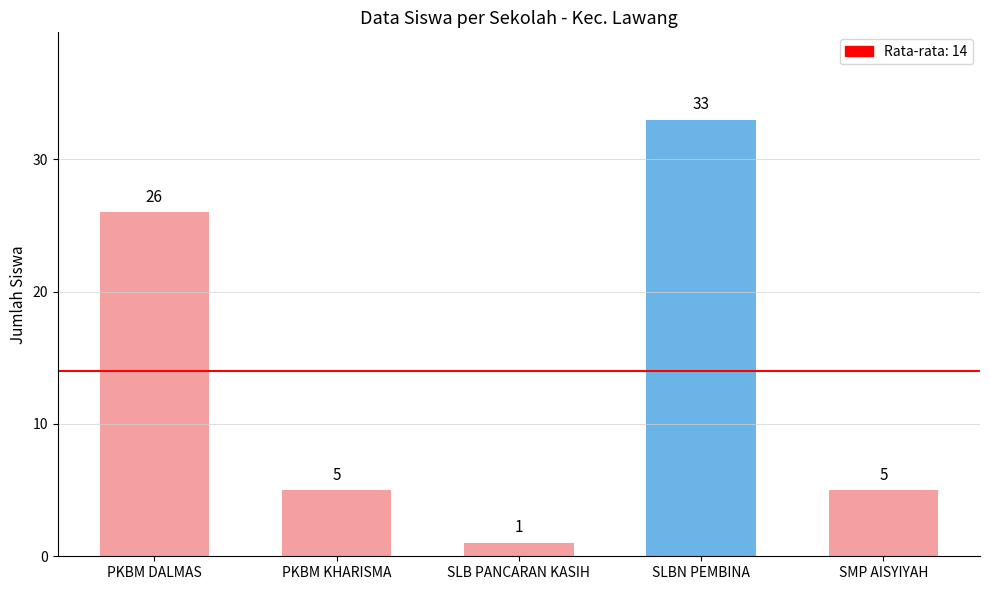

How many data points does each series have?

5